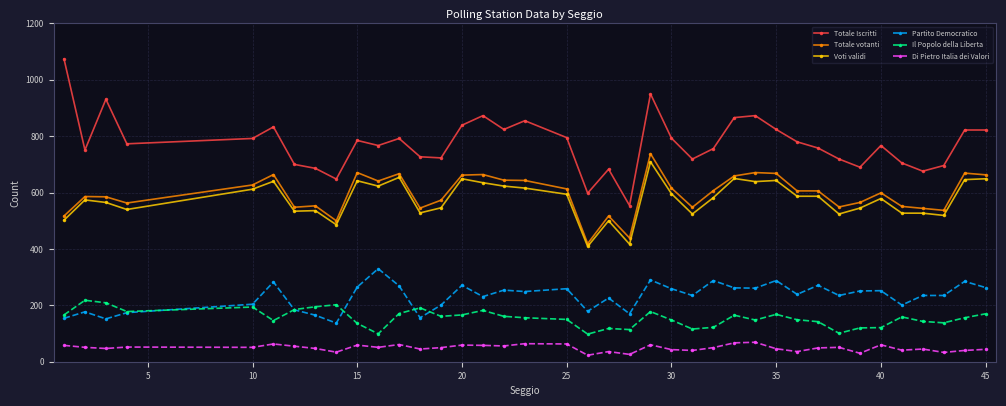

True or false: Totale votanti has more than 1 interior local peaks.

True